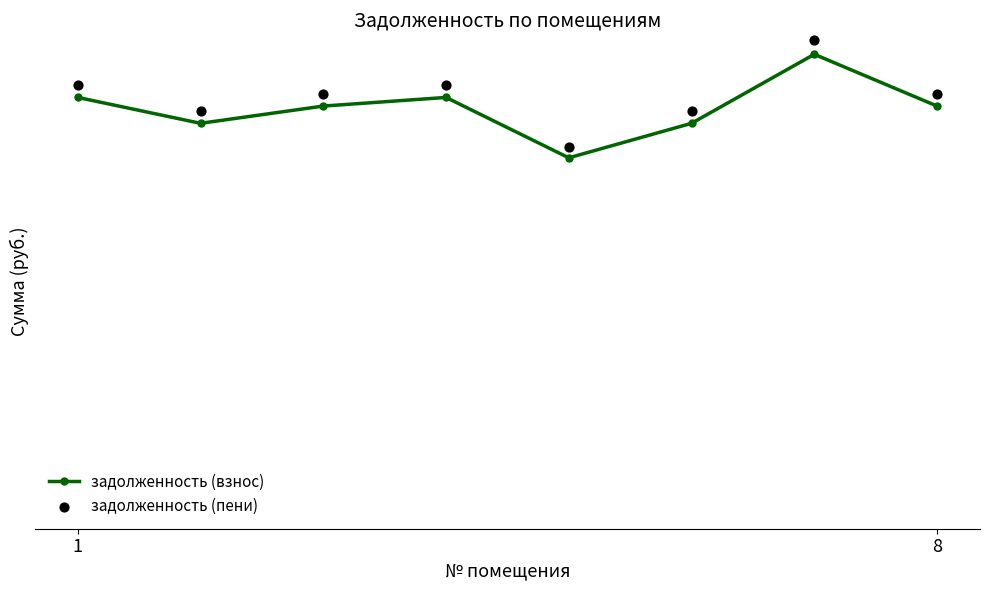

What is the total value across all series at 8?

59733.2